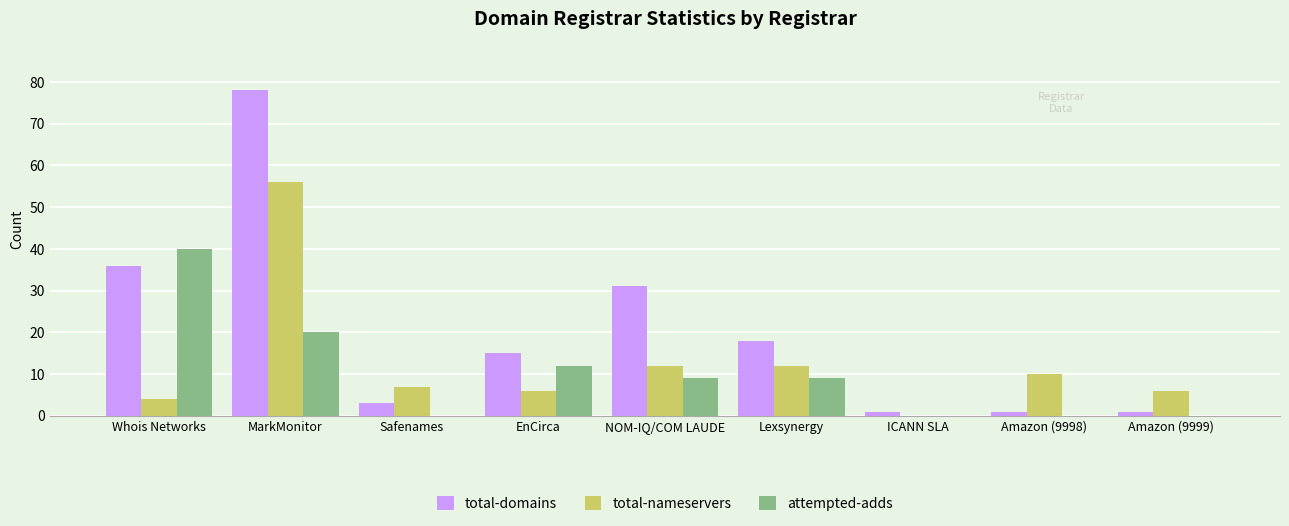

What is the sum of all total-nameservers values?

113